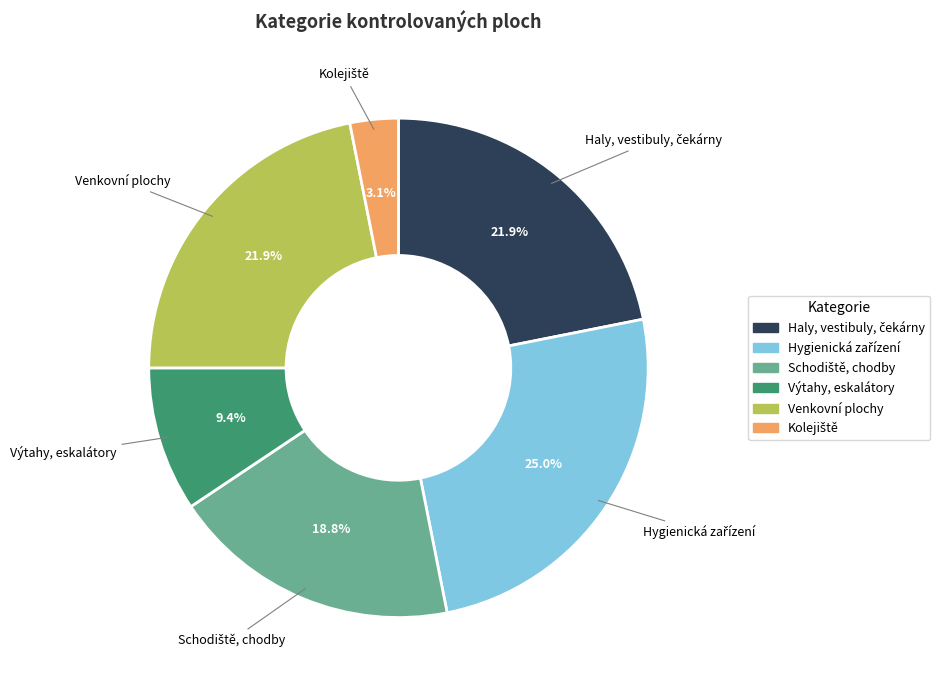

What percentage is NOT represented by Venkovní plochy?

78.1%